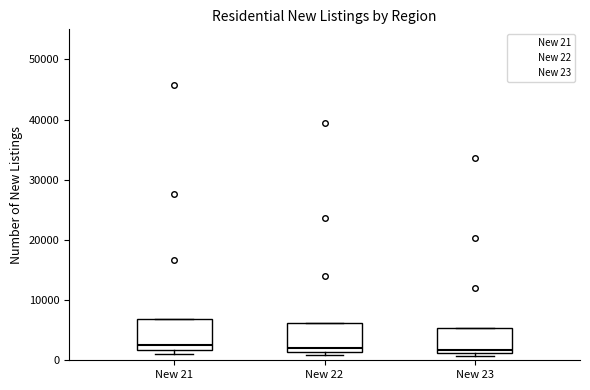

Reading left to right, read every box against the y-axis: the position of its median line, the range the box covers, and the ends of its whiskers. The values are not printed on the chart, so give them approximately, as read against the axis.

New 21: median 2000 (just above the box's lower edge), box 2000 to 7000, whiskers 1000 to 7000
New 22: median 2000, box 1000 to 6000, whiskers 1000 (just below the box's lower edge) to 6000
New 23: median 2000, box 1000 to 5000, whiskers 1000 (just below the box's lower edge) to 5000